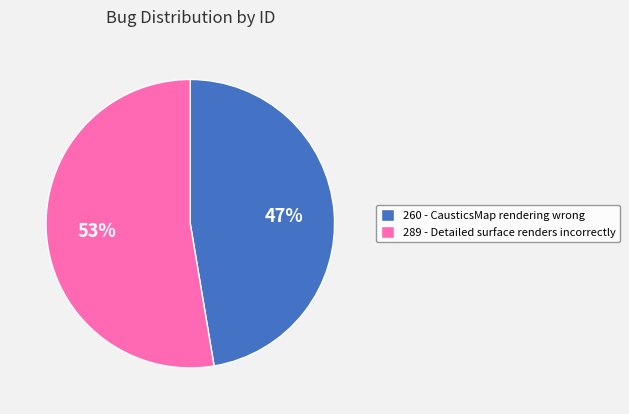

Do 289 - Detailed surface renders incorrectly and 260 - CausticsMap rendering wrong together represent more than half of the pie?

Yes